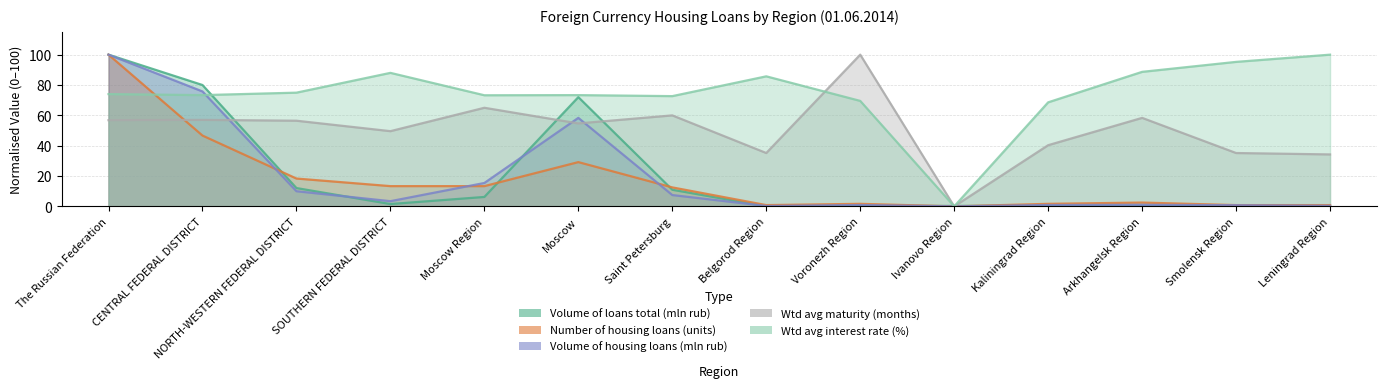

Rank the categories by Wtd avg maturity (months) value from highest to lowest.

Voronezh Region, Moscow Region, Saint Petersburg, Arkhangelsk Region, CENTRAL FEDERAL DISTRICT, The Russian Federation, NORTH-WESTERN FEDERAL DISTRICT, Moscow, SOUTHERN FEDERAL DISTRICT, Kaliningrad Region, Belgorod Region, Smolensk Region, Leningrad Region, Ivanovo Region